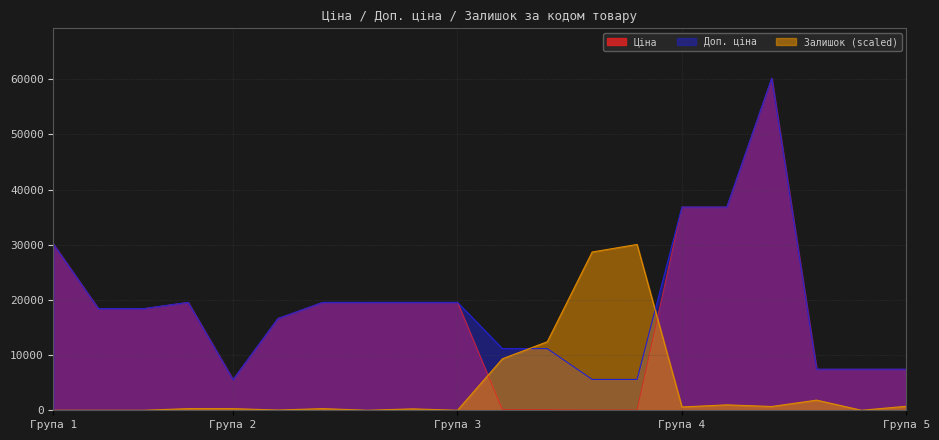

What is the difference between the maximum and minimum values in the Залишок series?

30060.0